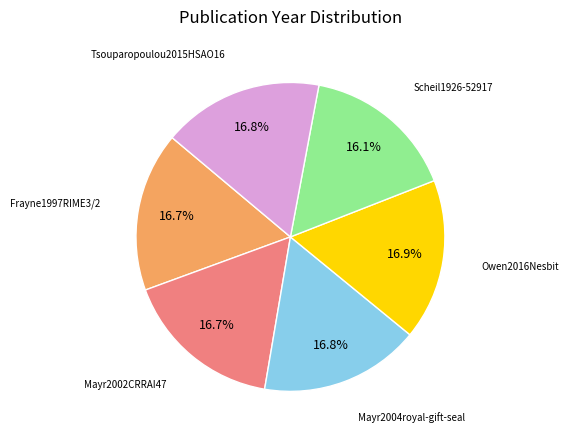

What percentage do Owen2016Nesbit and Frayne1997RIME3/2 together represent?

33.6%